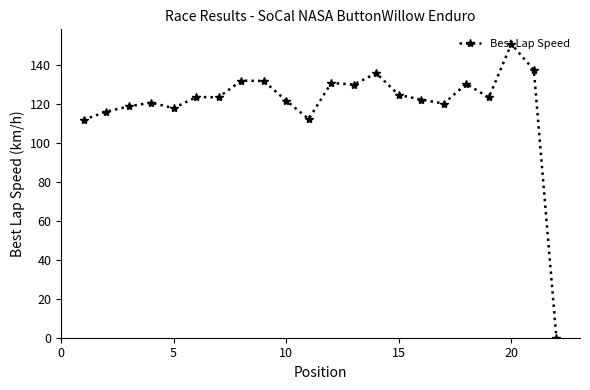

What is the value of the 12th point from the left?

130.8